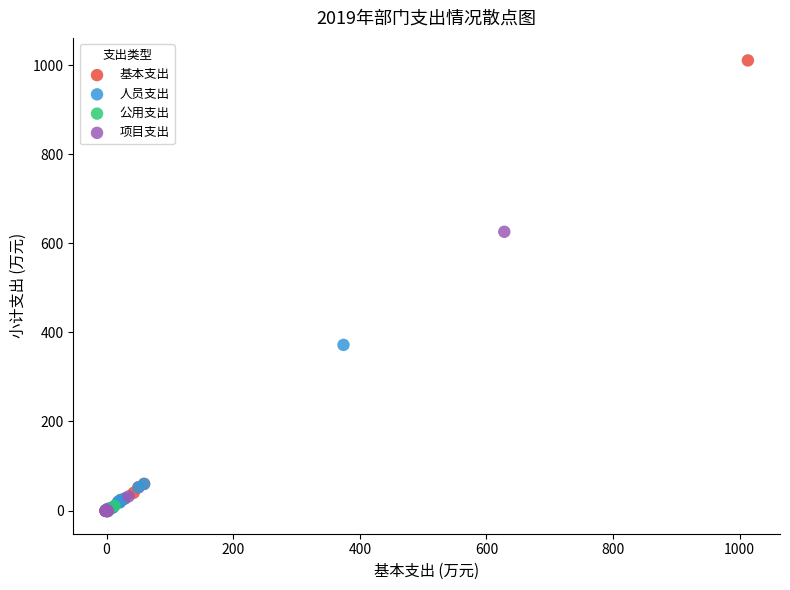

Which series has the widest spread of Y values?

基本支出